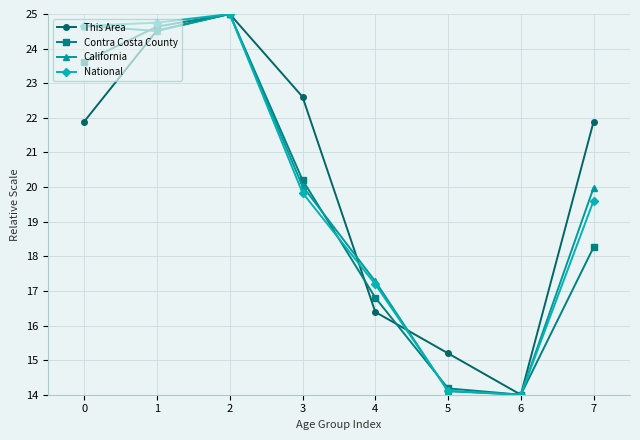

What is the value of the Contra Costa County point at the 5th from the left?

16.8